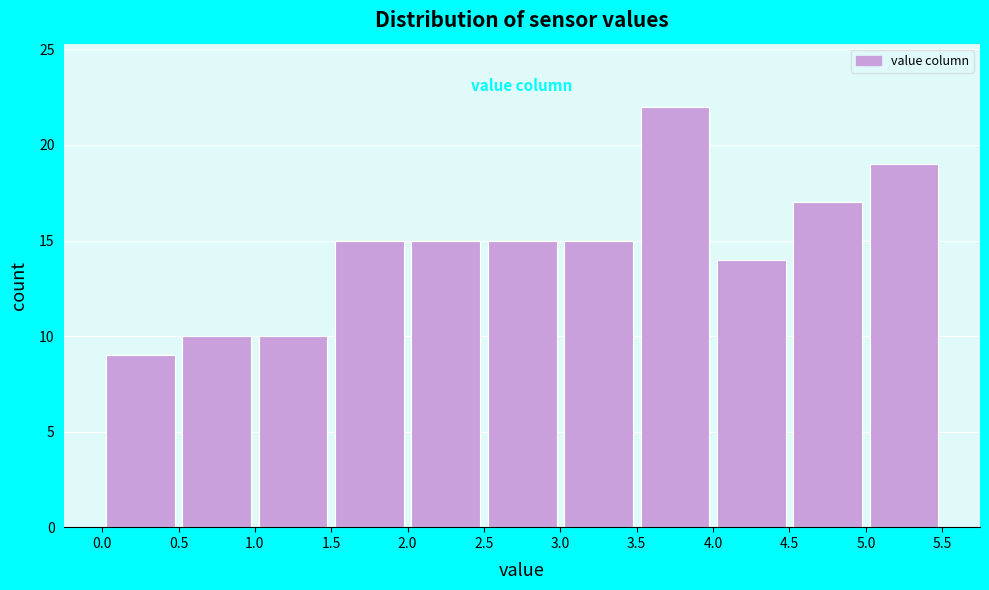

How tall is the bar that spans 4.5 to 5.0 on the x-axis? The values are not printed on the chart, so give them approximately, as read against the axis.

17